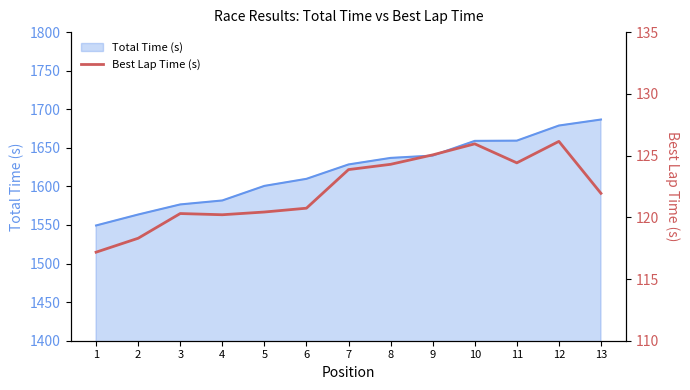

What is the minimum value for Total Time (s)?

1549.4